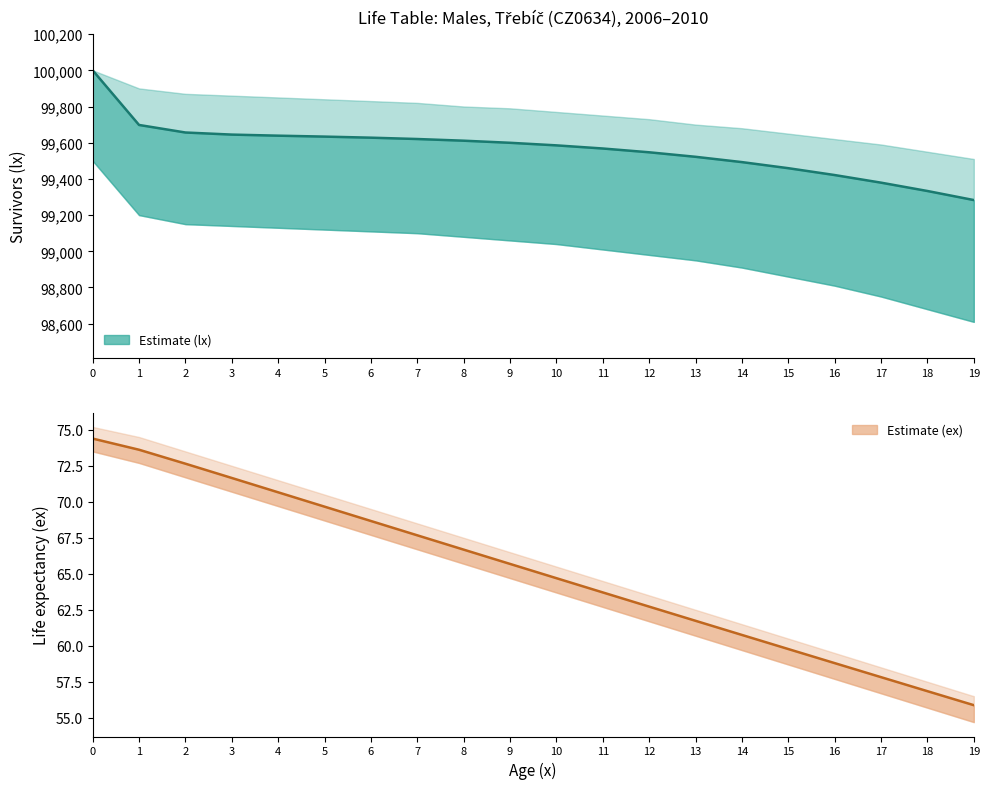

Read the ex central value at 8.

66.7